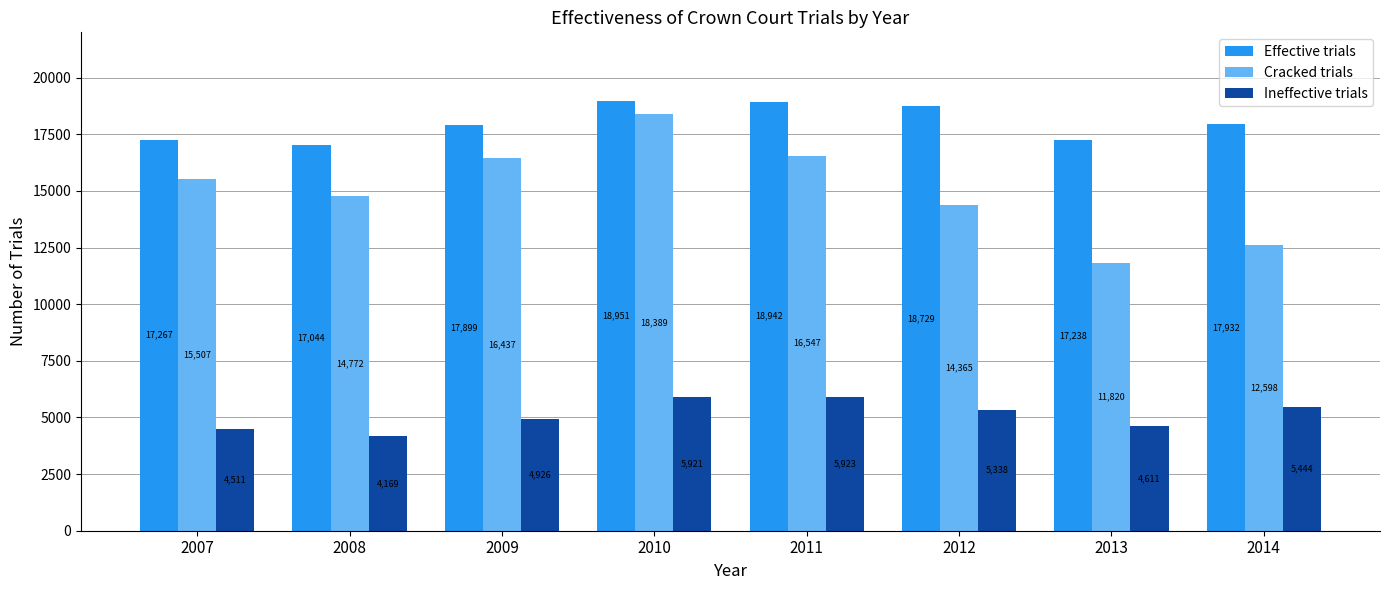

Does the chart contain stacked bars?

No